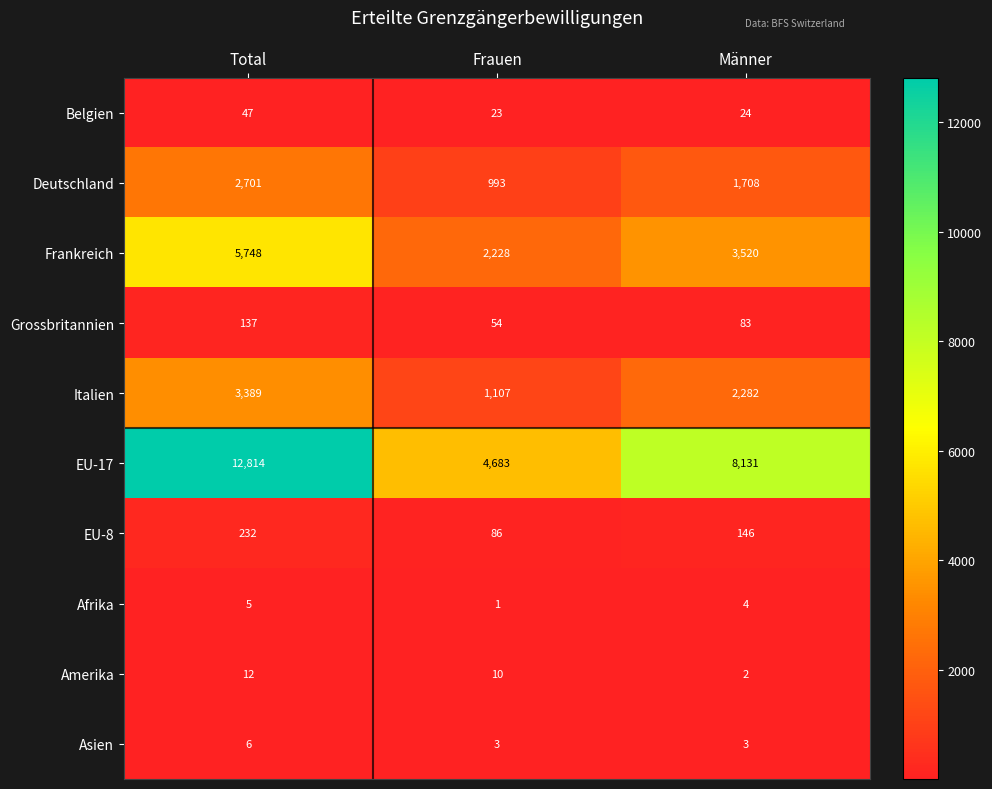

Reading right to left, what are all the values shown in this chart?

Belgien: 24	23	47
Deutschland: 1708	993	2701
Frankreich: 3520	2228	5748
Grossbritannien: 83	54	137
Italien: 2282	1107	3389
EU-17: 8131	4683	12814
EU-8: 146	86	232
Afrika: 4	1	5
Amerika: 2	10	12
Asien: 3	3	6